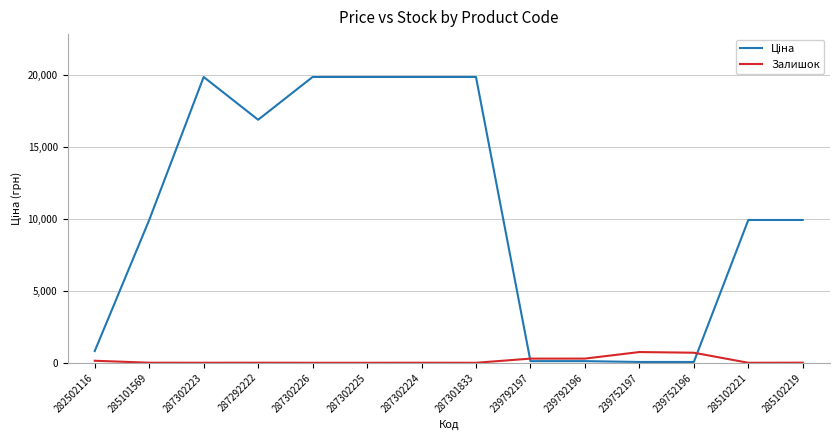

What is the difference between the highest and lowest values at 287302226?

19831.1